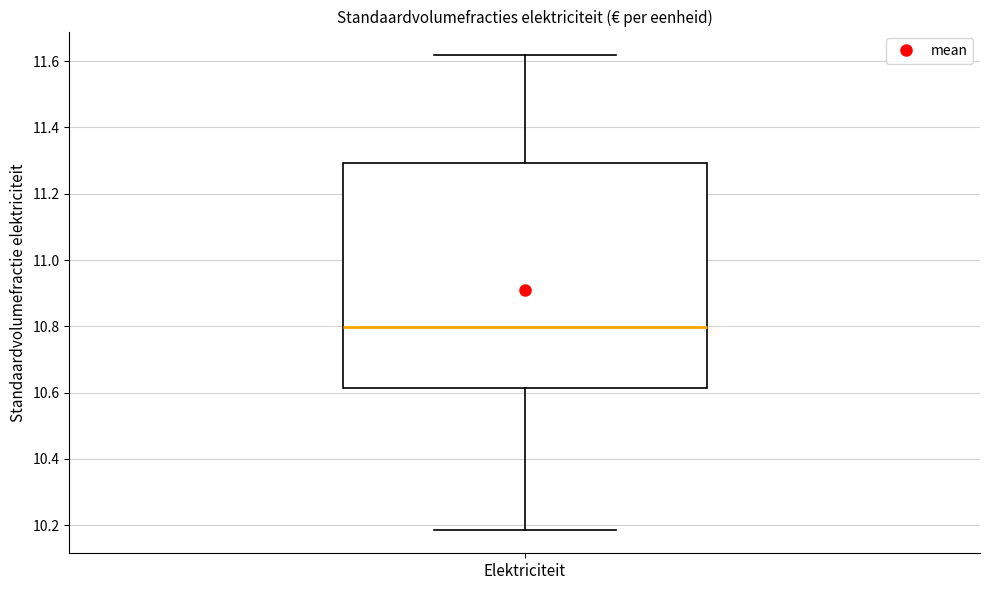

Transcribe this box plot: give where the median line is, the range the box spans, and where the two whiskers end, as read against the y-axis. The values are not printed on the chart, so give them approximately, as read against the axis.

median 10.80, box 10.62 to 11.30, whiskers 10.18 to 11.62